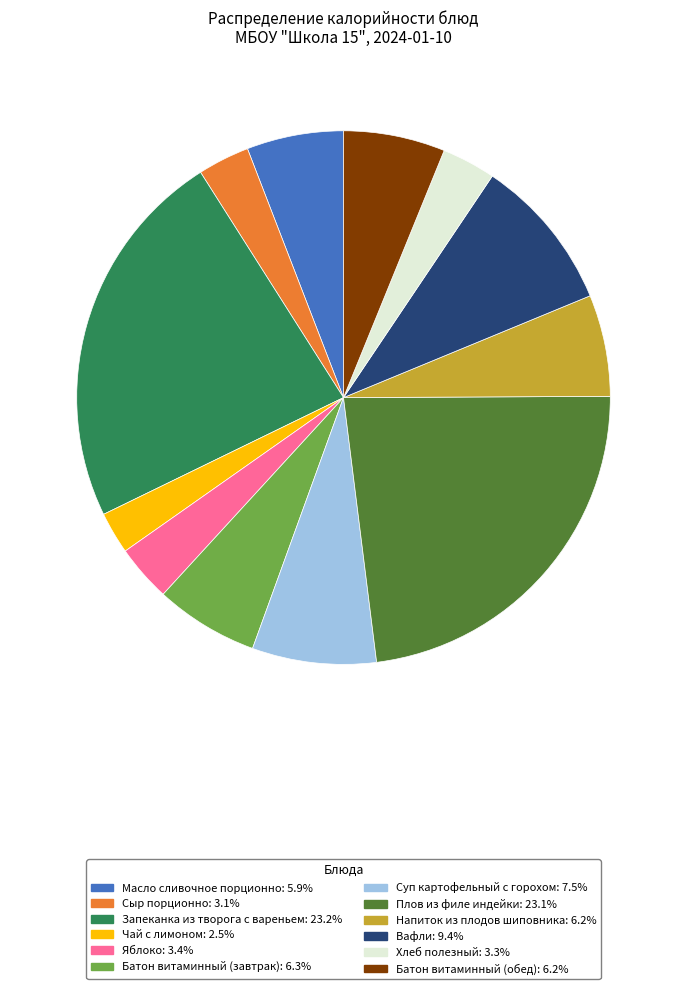

Is the sum of Плов из филе индейки and Сыр порционно greater than half?

No